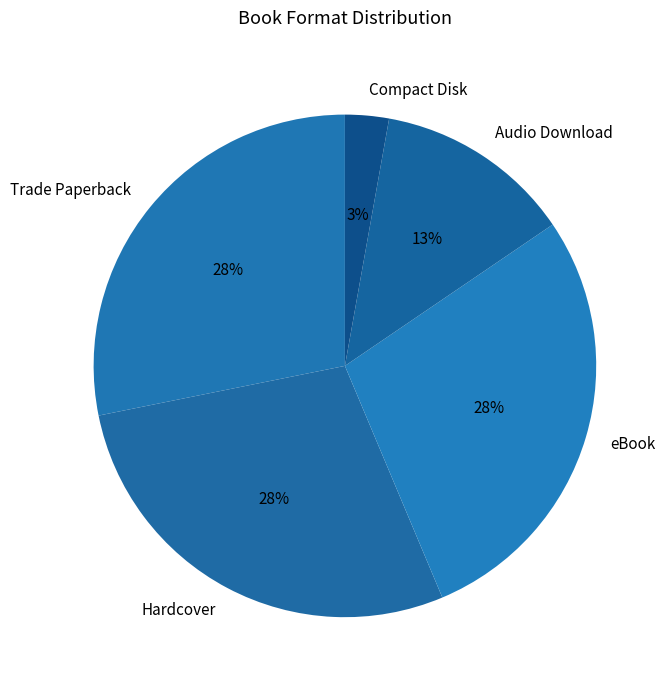

Which slice is the smallest?

Compact Disk